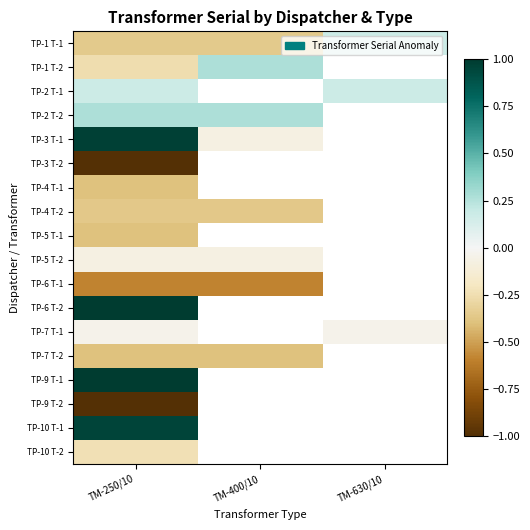

Count the number of data series in this chart.

18